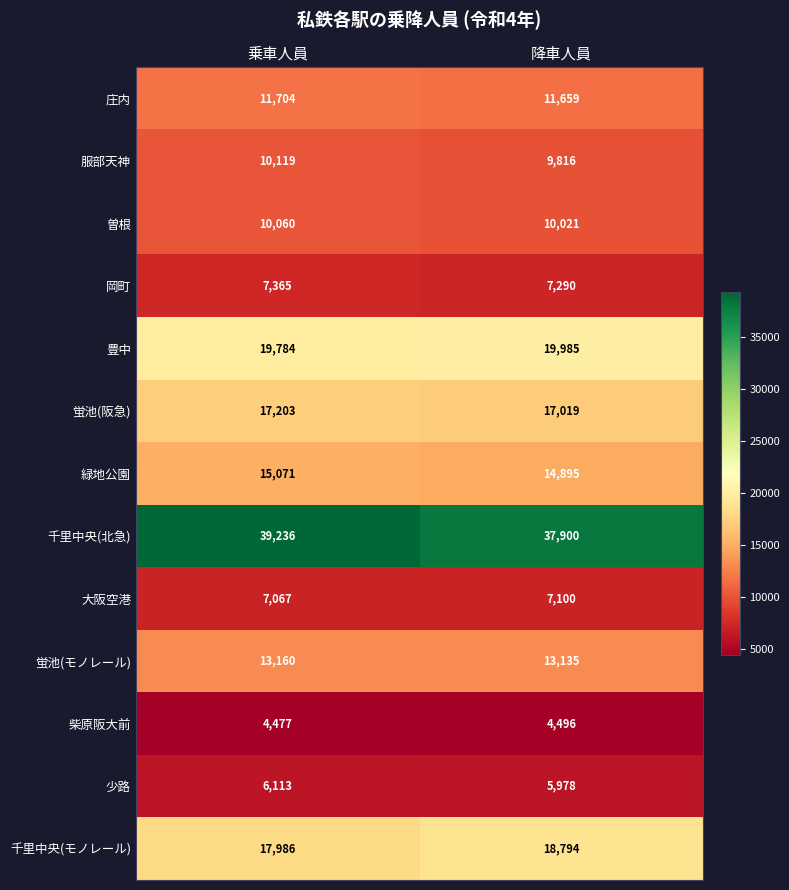

Which series changed the most between 乗車人員 and 降車人員?

千里中央(北急)